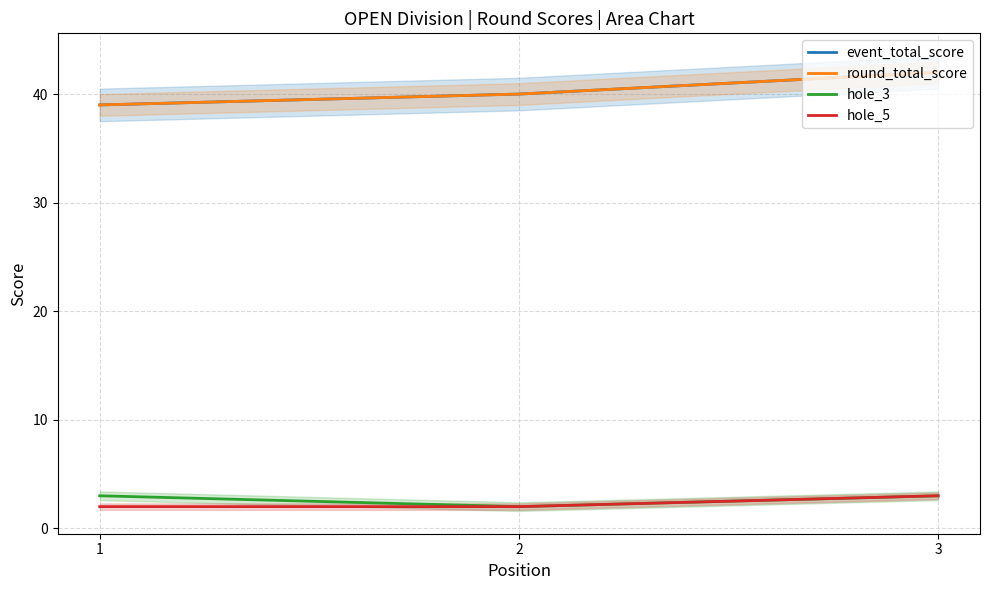

Is this an area chart (filled region under the line)?

No